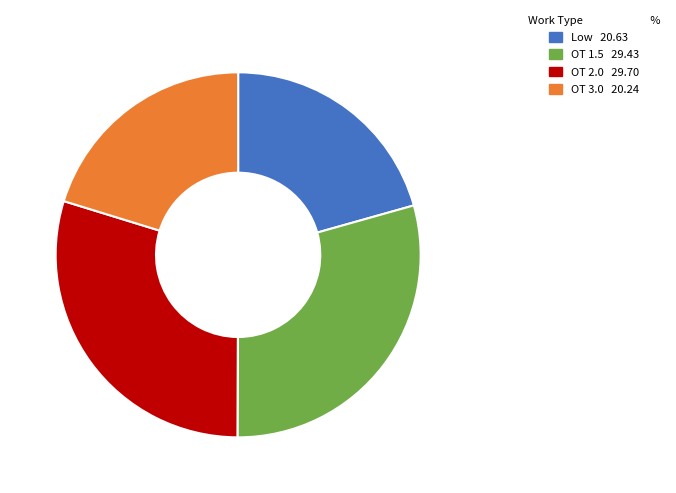

Is there any slice that represents more than half of the pie?

No